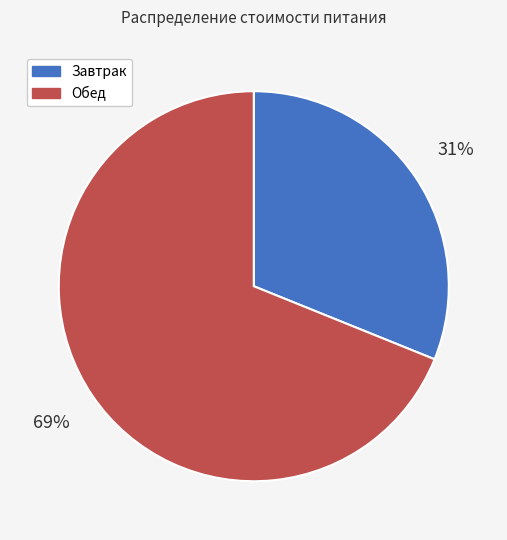

Is the sum of Завтрак and Обед greater than half?

Yes